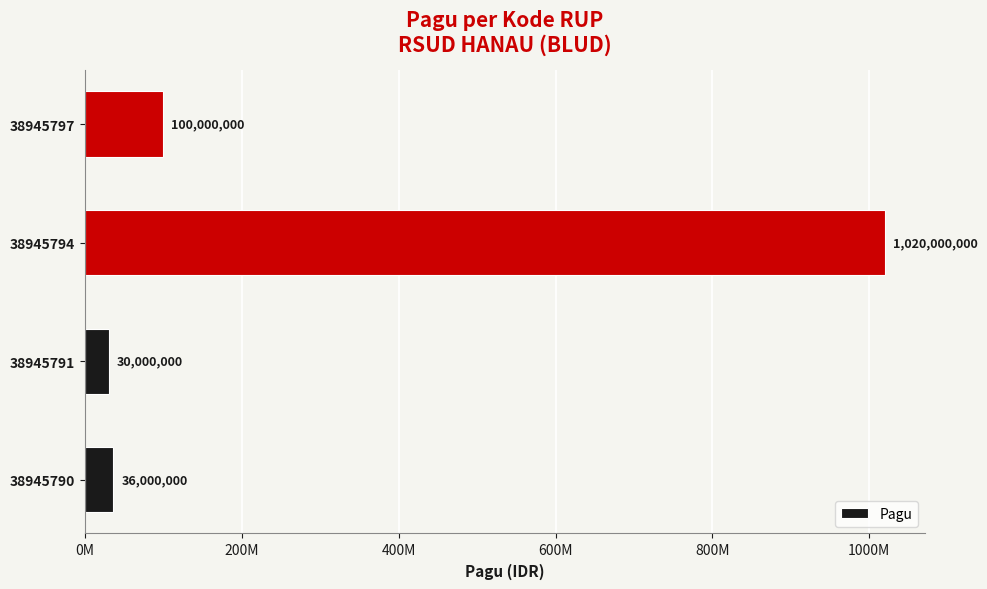

Rank the categories by value from highest to lowest.

38945794, 38945797, 38945790, 38945791